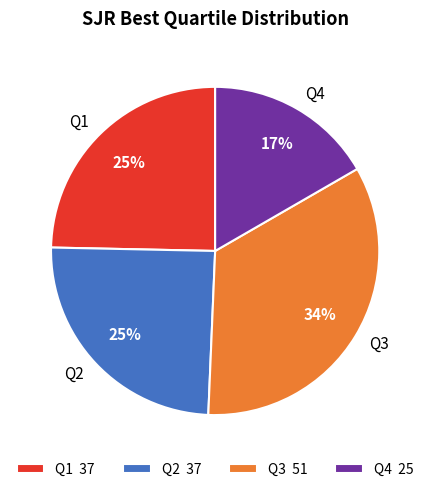

To the nearest percent, what is the average slice percentage?

25%